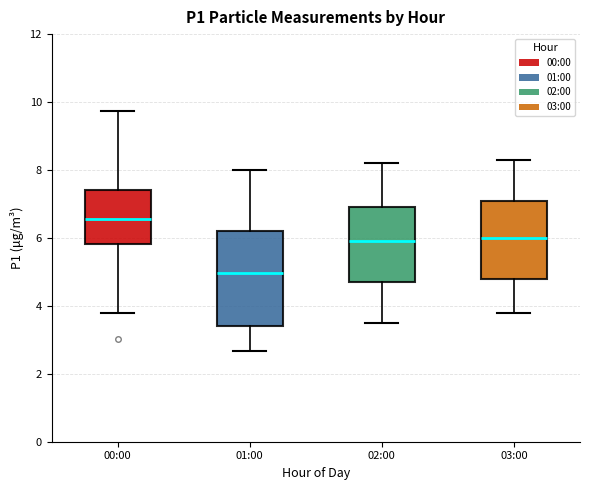

Reading left to right, read every box against the y-axis: the position of its median line, the range the box covers, and the ends of its whiskers. The values are not printed on the chart, so give them approximately, as read against the axis.

00:00: median 6.6, box 5.8 to 7.4, whiskers 3.8 to 9.8
01:00: median 5.0, box 3.4 to 6.2, whiskers 2.6 to 8.0
02:00: median 6.0, box 4.8 to 7.0, whiskers 3.6 to 8.2
03:00: median 6.0, box 4.8 to 7.2, whiskers 3.8 to 8.4